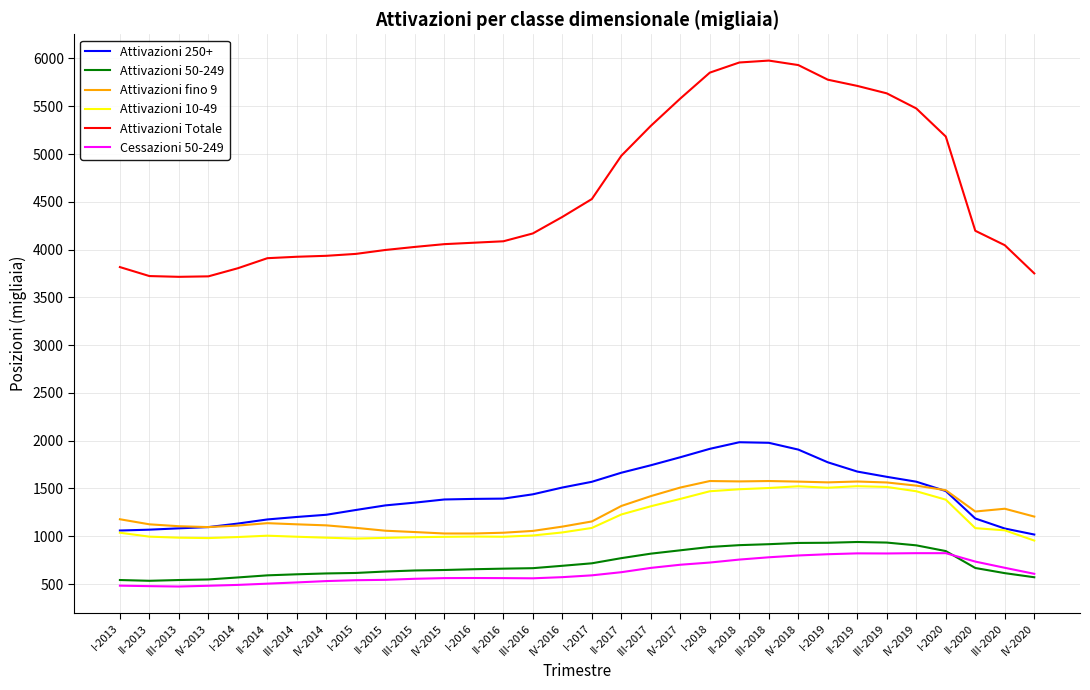

True or false: Attivazioni 10-49 has more than 0 interior local peaks.

True